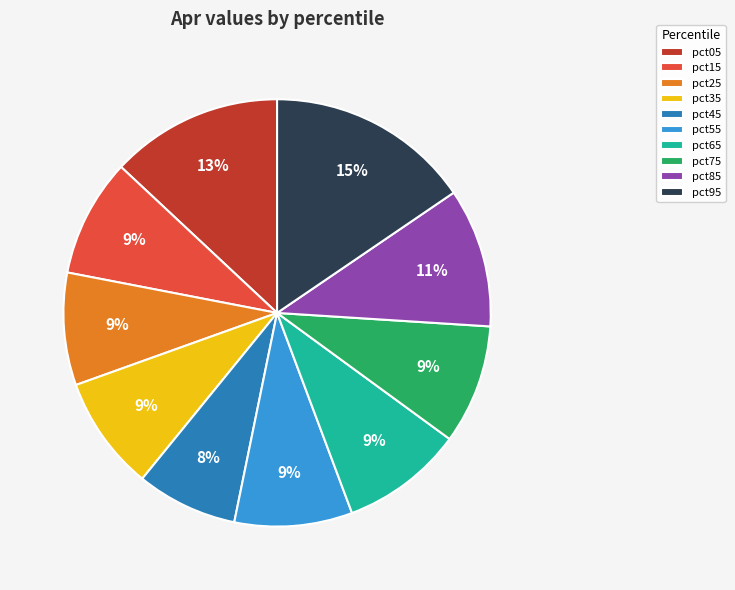

To the nearest percent, what percentage of the pie is pct65?

9%